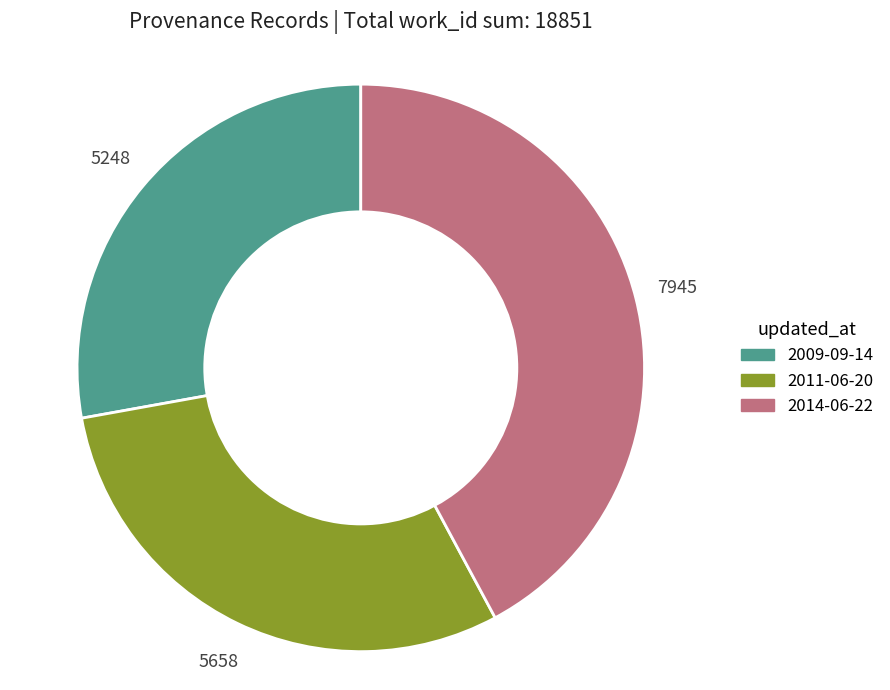

Is there any slice that represents more than half of the pie?

No